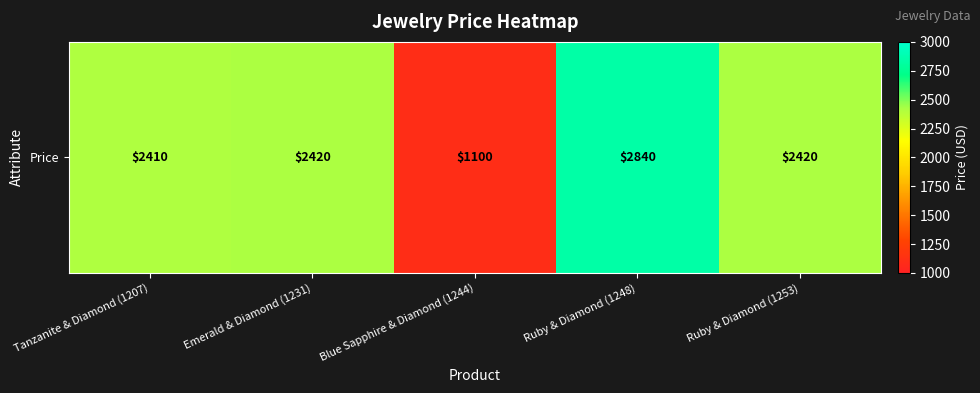

How many values exceed 2420?

1